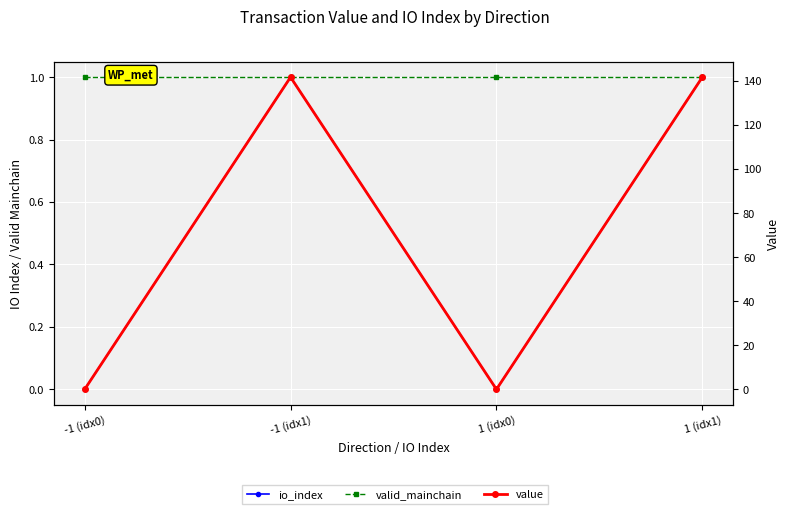

What is the lowest value of the valid_mainchain series?

1.0